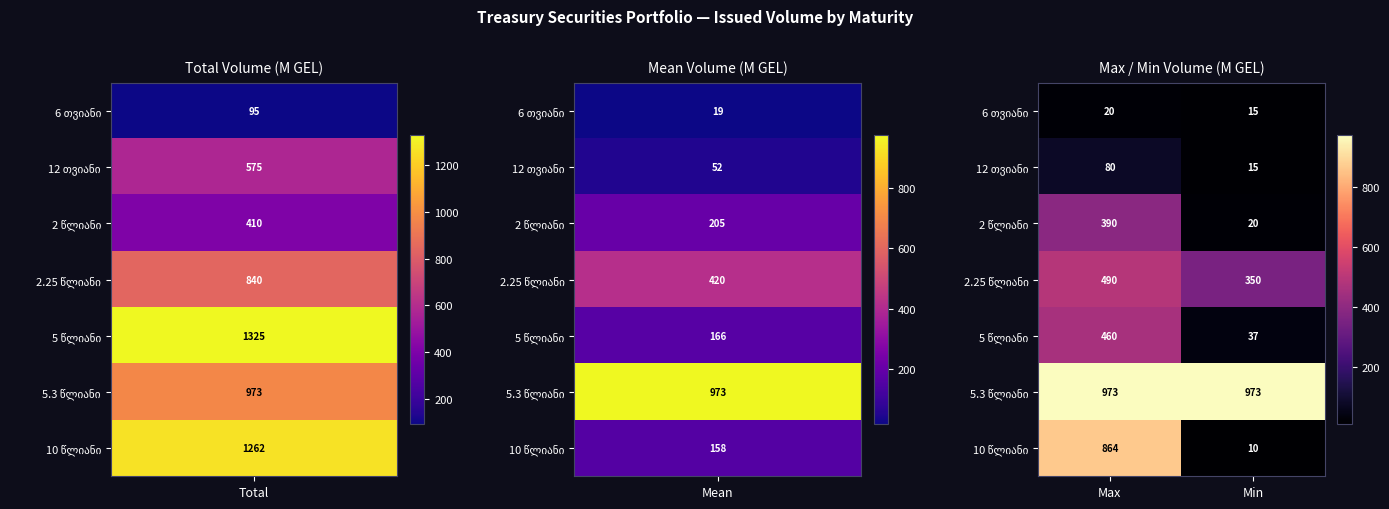

What is the total value across all series at Min?

1420